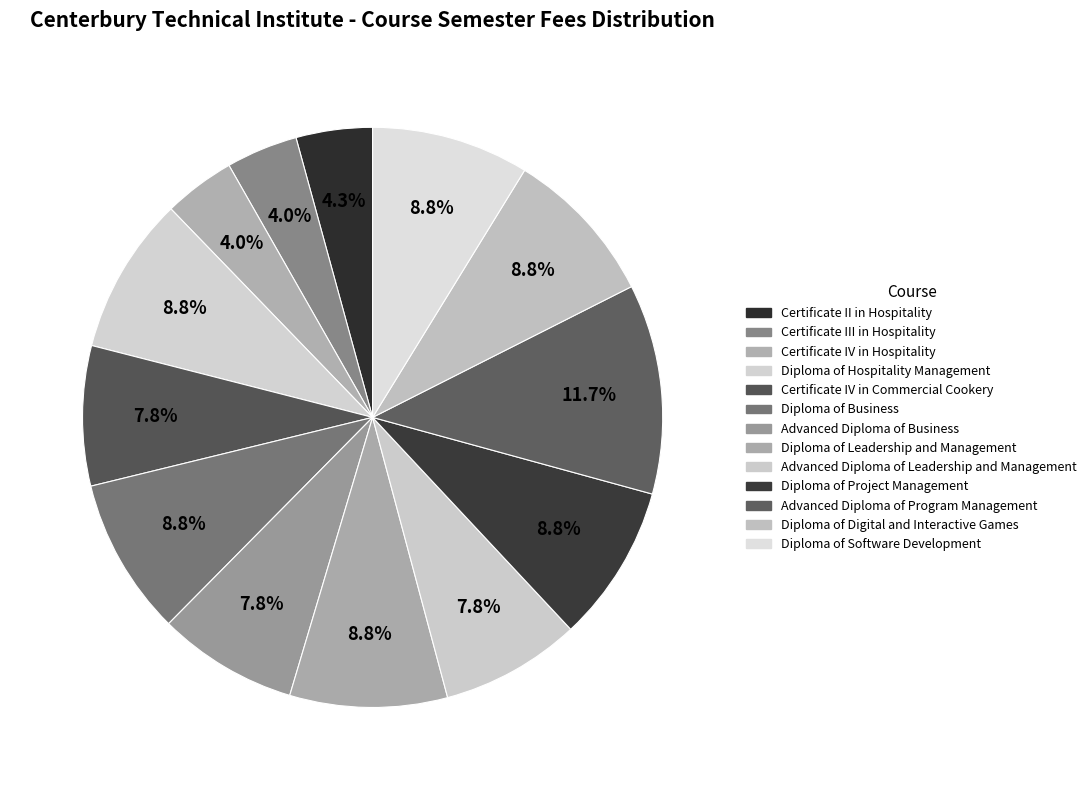

How many segments does this pie chart have?

13